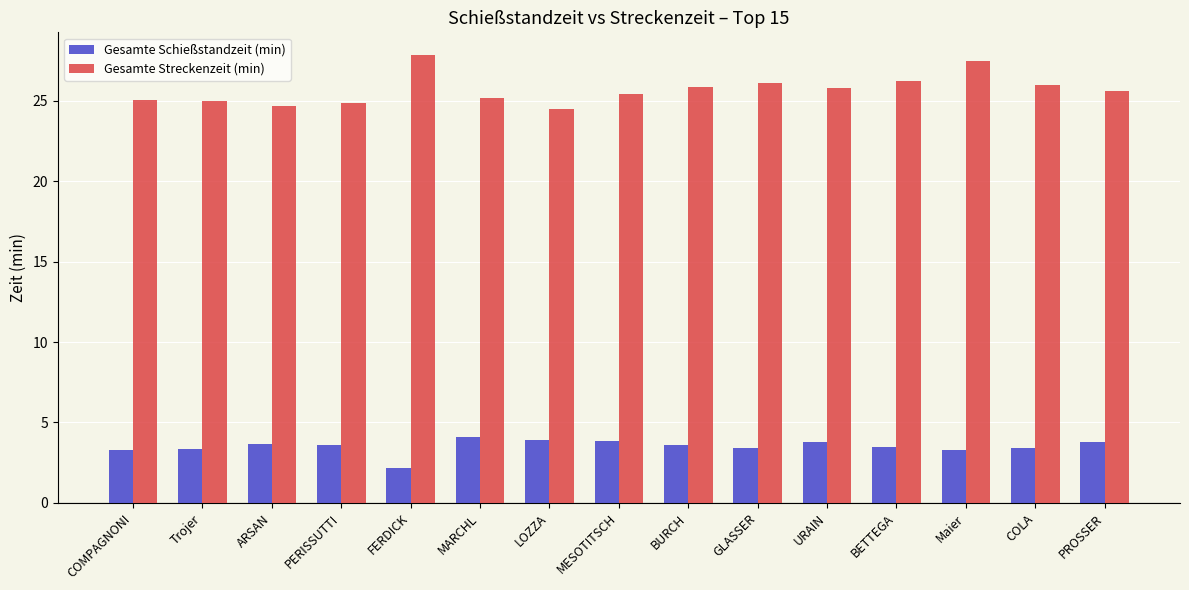

The Gesamte Schießstandzeit (min) series shows 1.9 at Trojer. True or false?

False